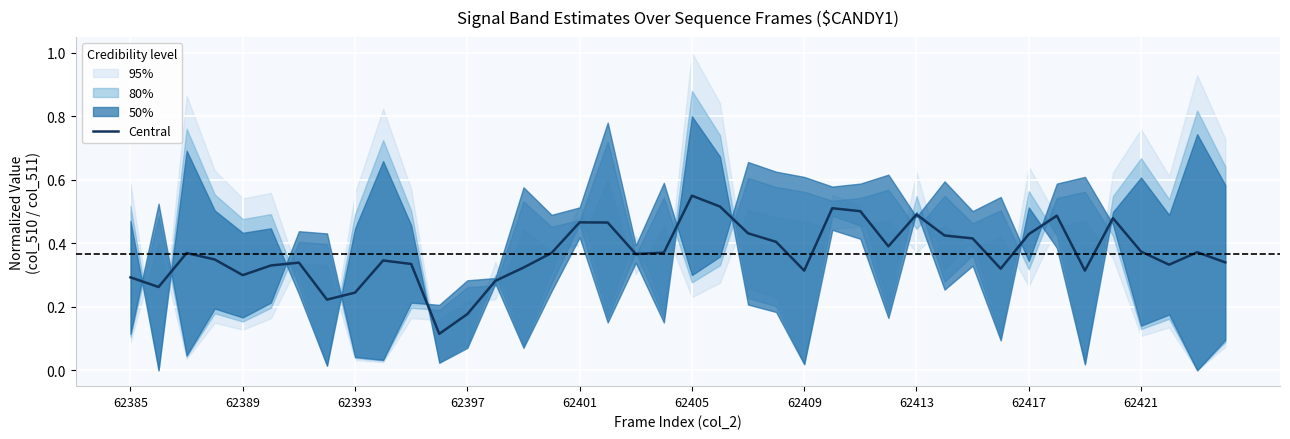

How many points are higher than both their immediate neighbors (excluding endpoints)?

10